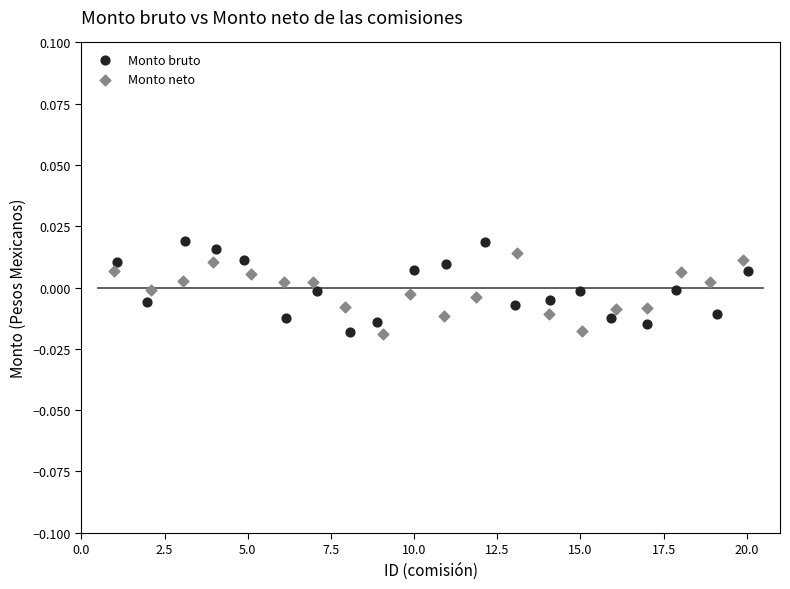

Which series contains the highest Y value?

Monto bruto